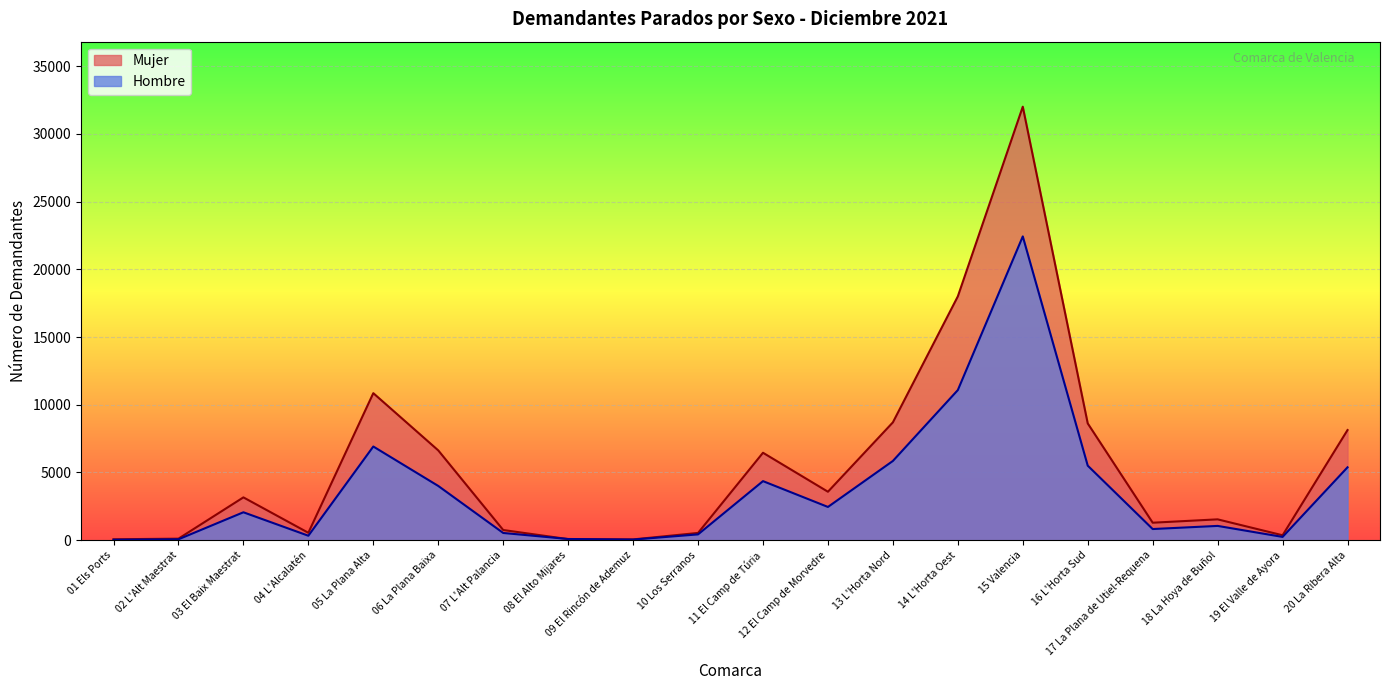

Rank the series by their maximum value, from highest to lowest.

Mujer, Hombre